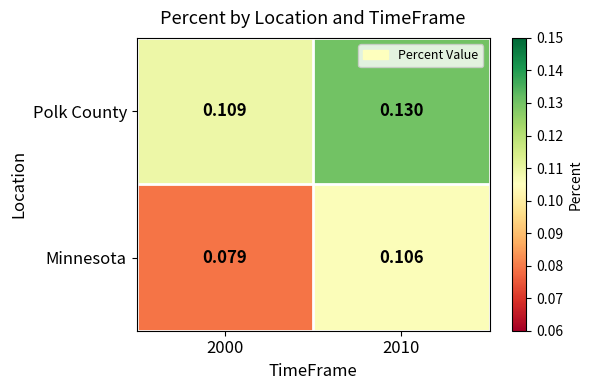

Is the value of Minnesota at 2010 greater than the value of Polk County at 2010?

No